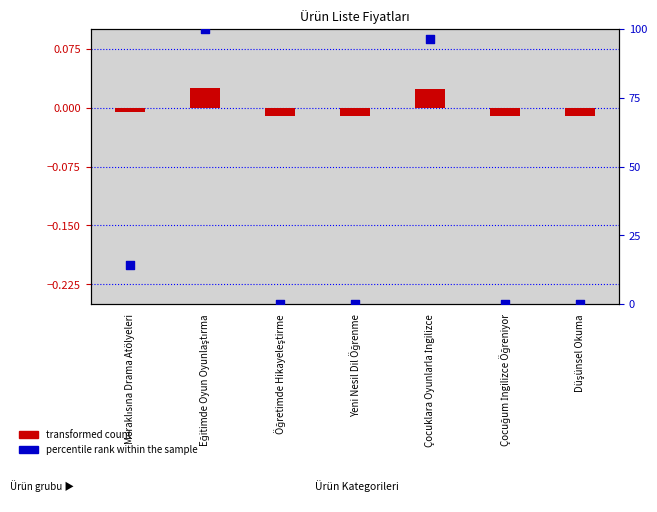

Which series contains the highest Y value?

percentile rank within the sample